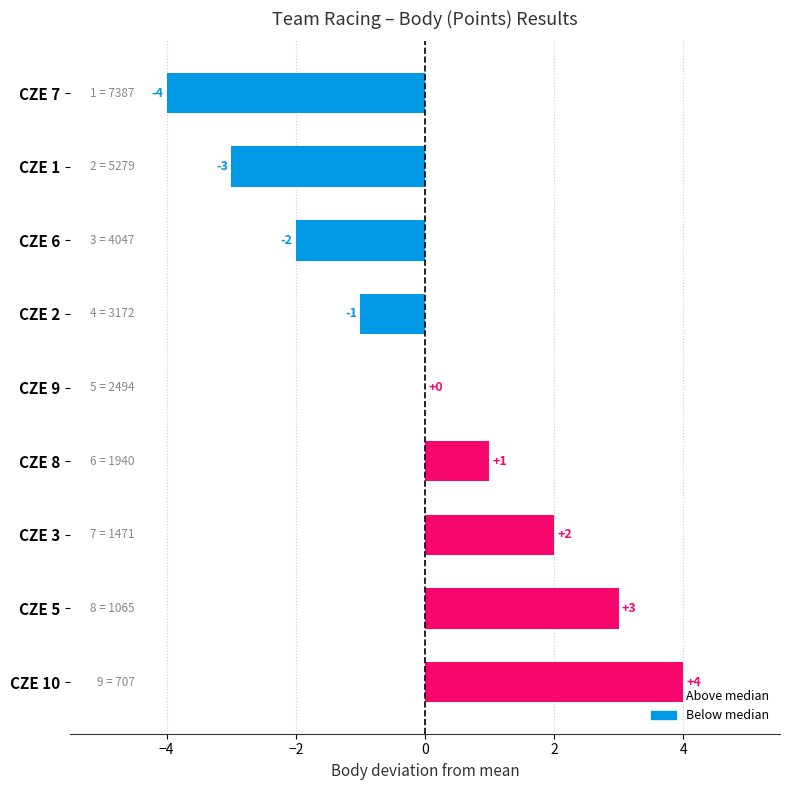

Between CZE 5 and CZE 1, which is larger?

CZE 5